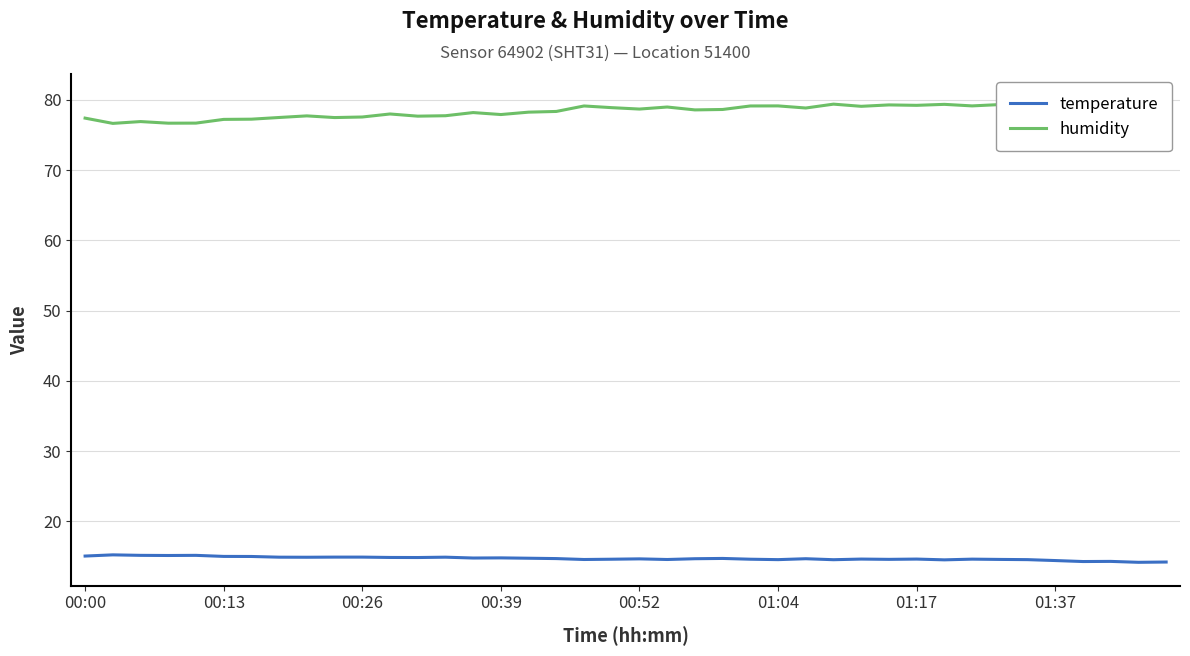

What is the difference between the second highest and minimum values in the humidity series?

3.7